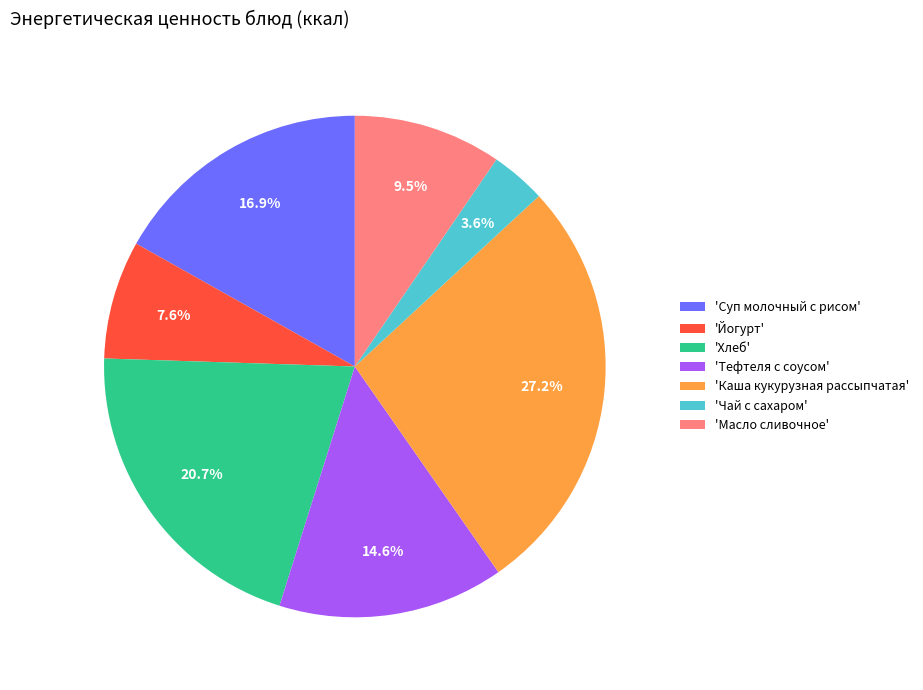

What is the ratio of the value at 'Каша кукурузная рассыпчатая' to the value at 'Хлеб'?

1.3